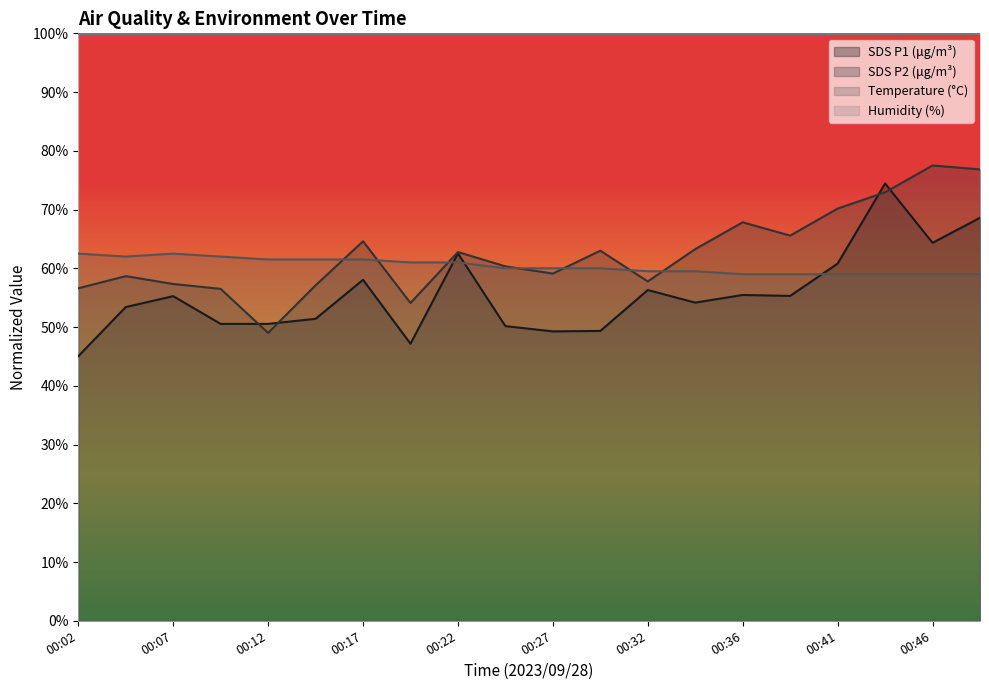

True or false: Temp has more than 0 points higher than both neighbors.

True